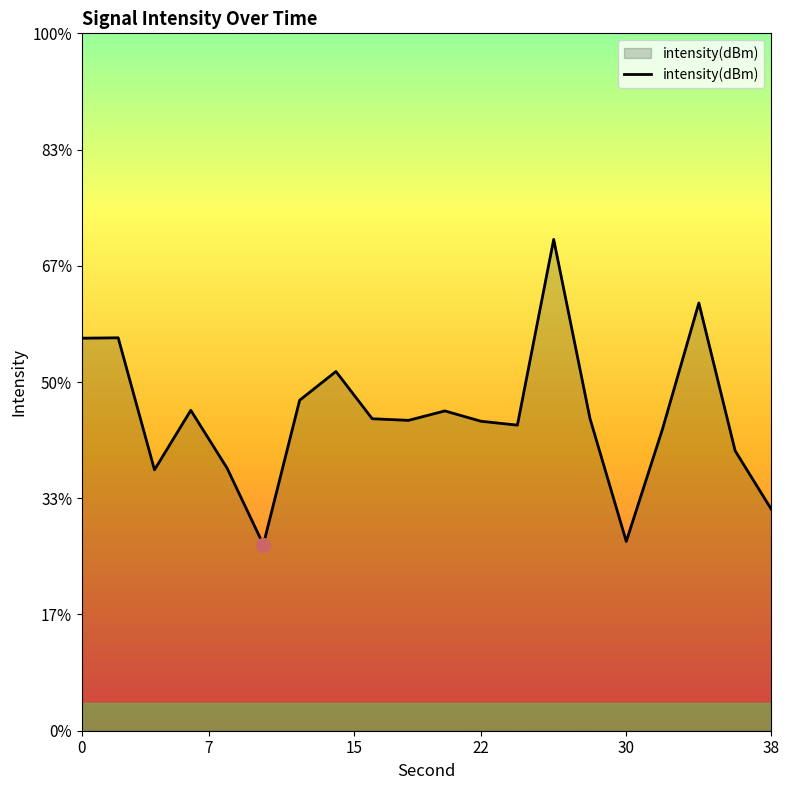

How many categories are shown in the chart?

20